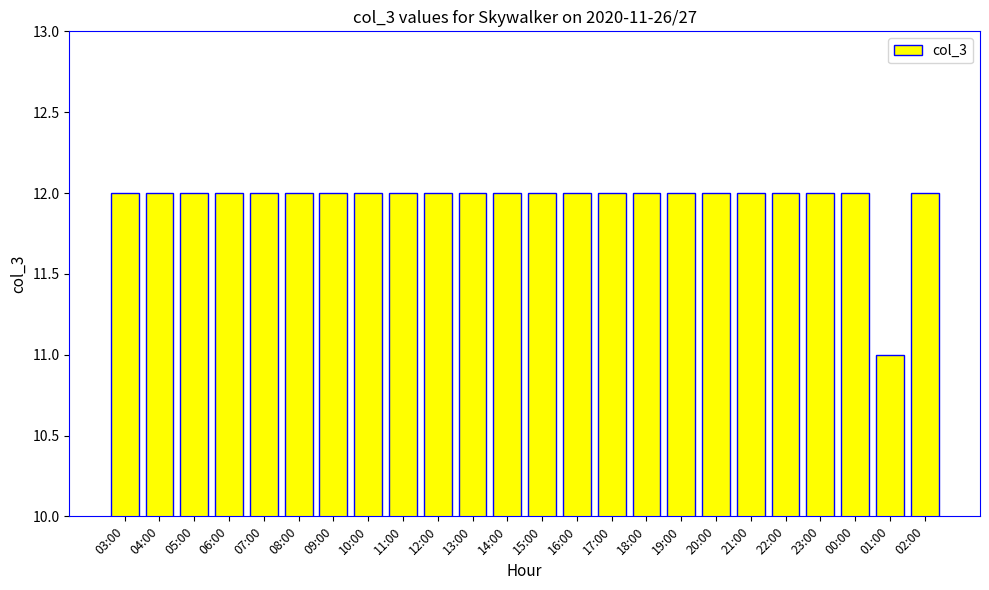

Which label corresponds to the smallest value in the chart?

01:00